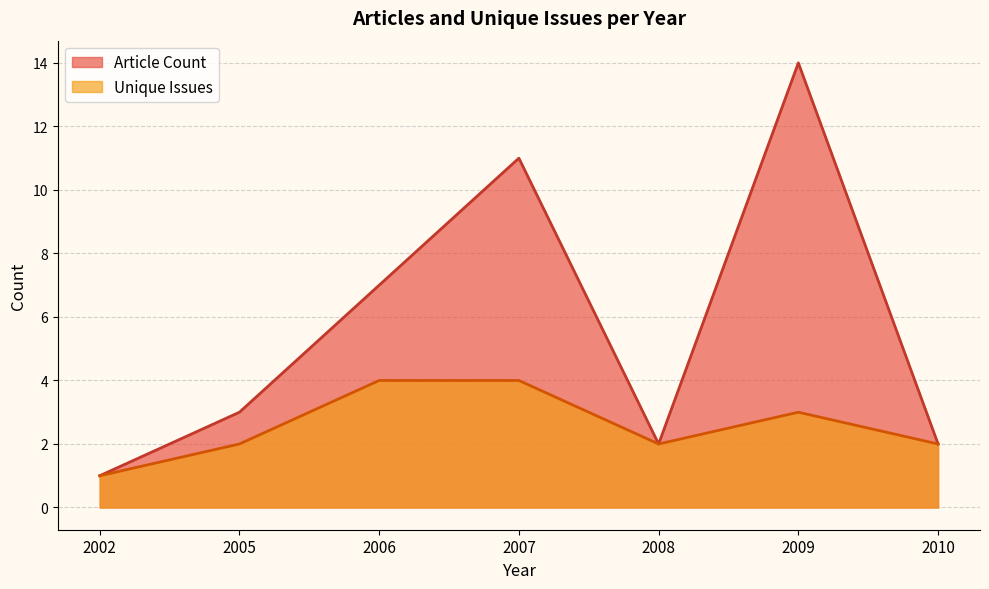

At which category does Unique Issues reach its first local valley?

2008